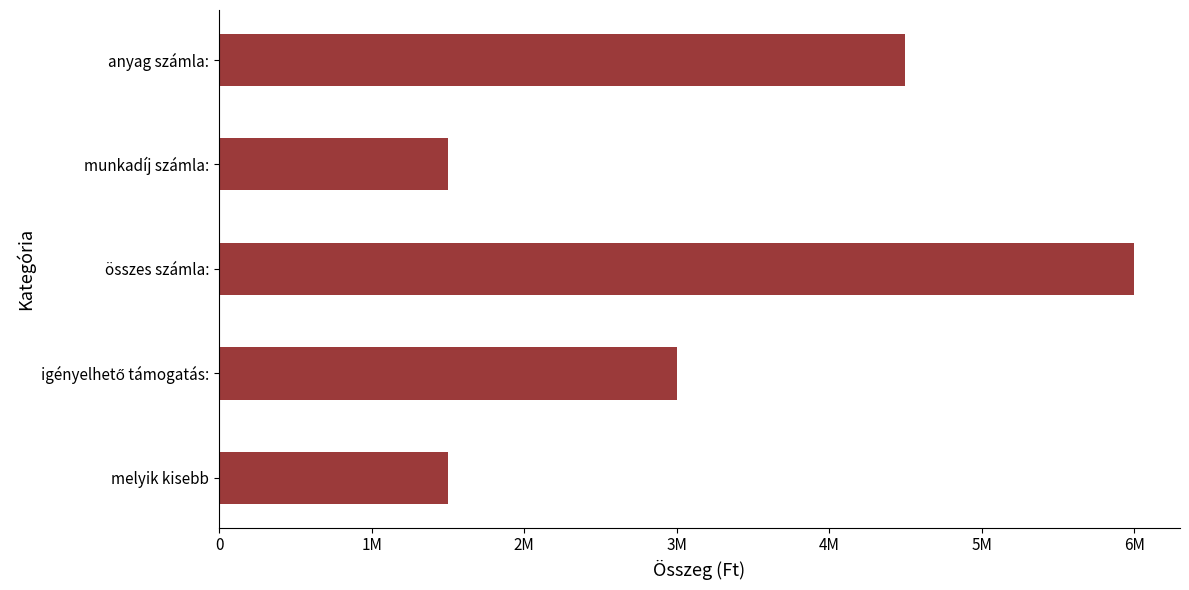

Are the bars horizontal?

Yes